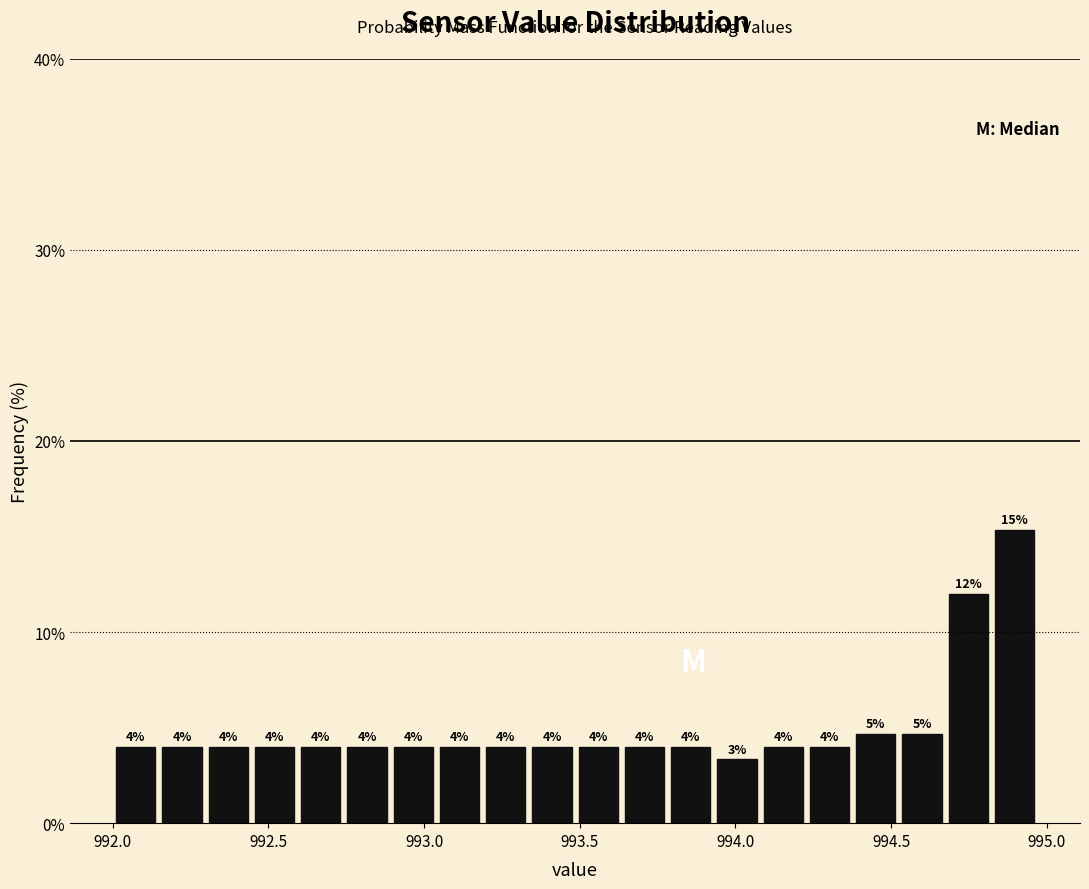

Read against the x-axis, roughly where is the centre of the tallest bar?

994.90